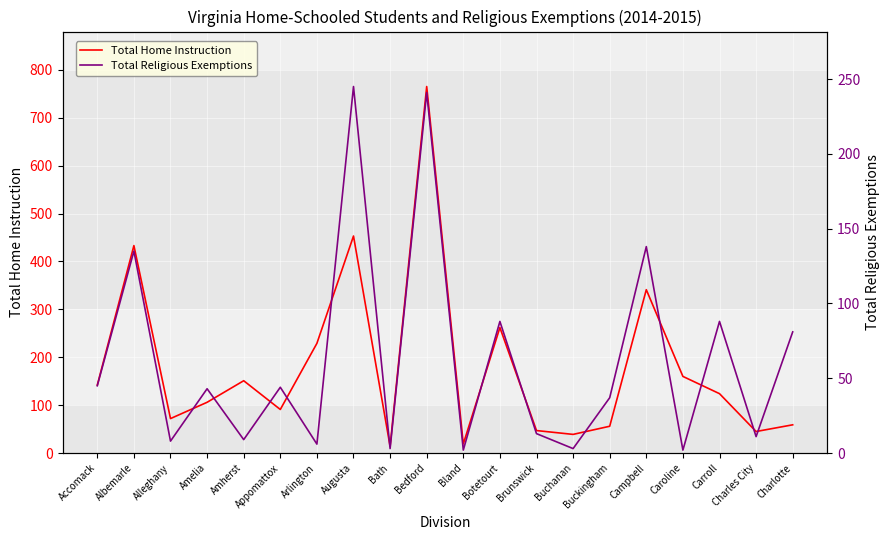

What is the label of the 7th point from the left?

Arlington